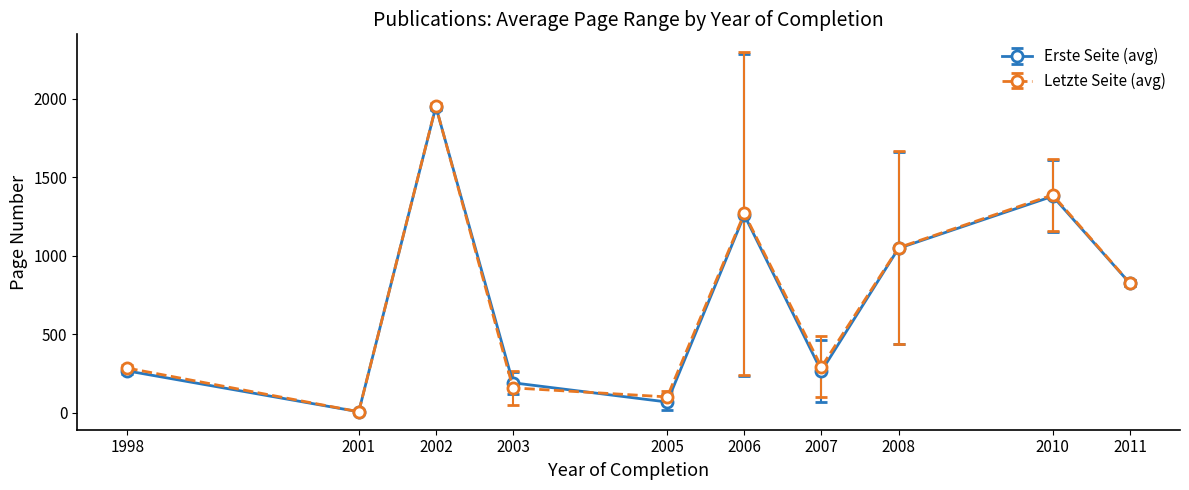

The Letzte Seite (avg) series shows 1546.7 at 2008. True or false?

False